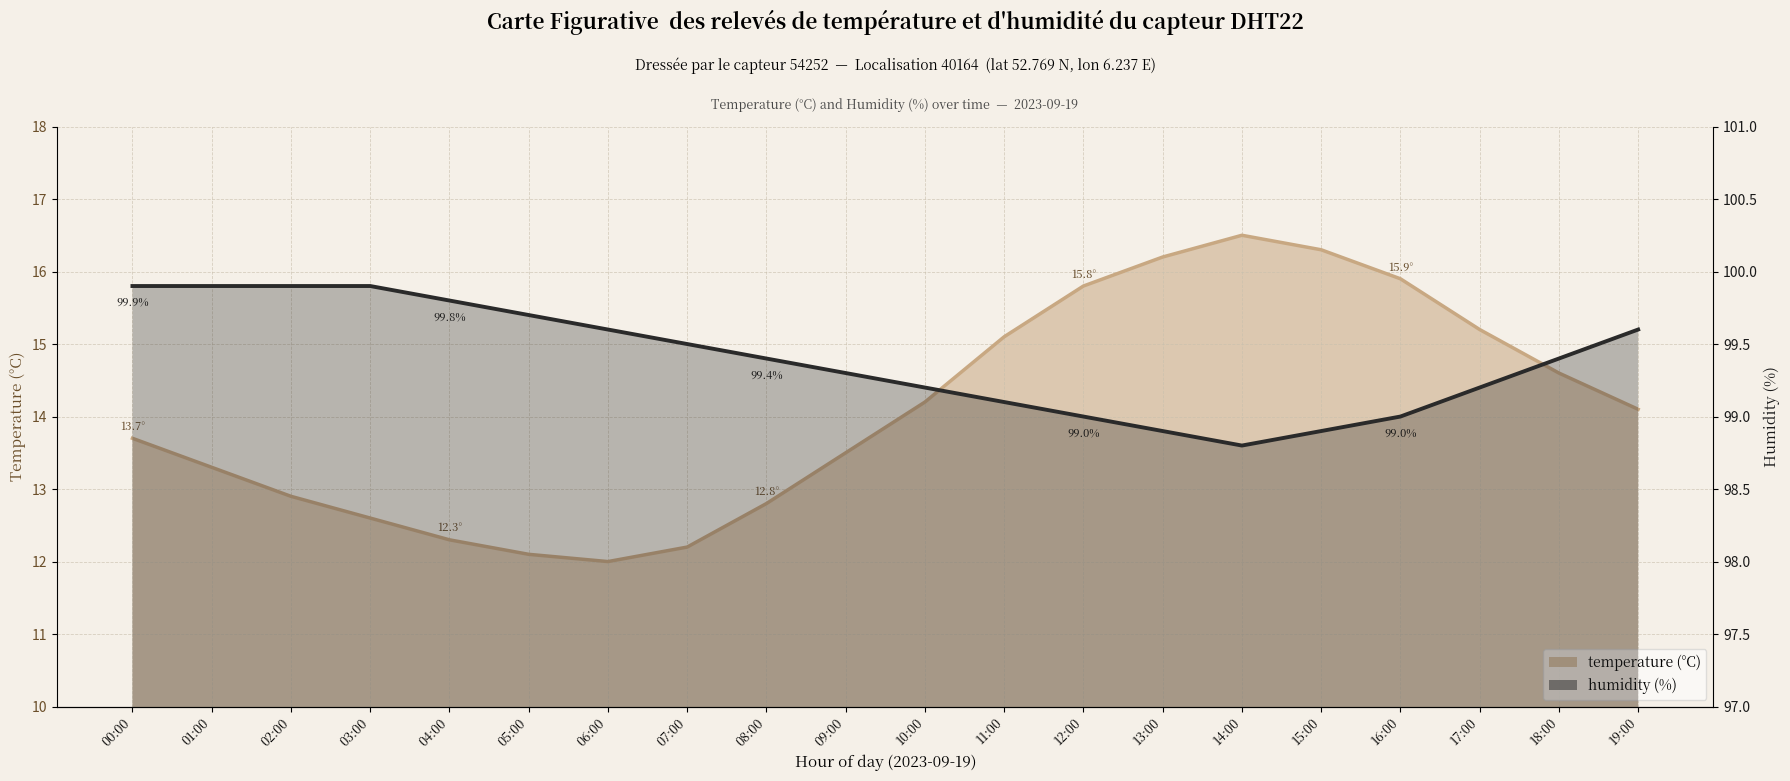

True or false: humidity and temperature intersect in this chart.

False